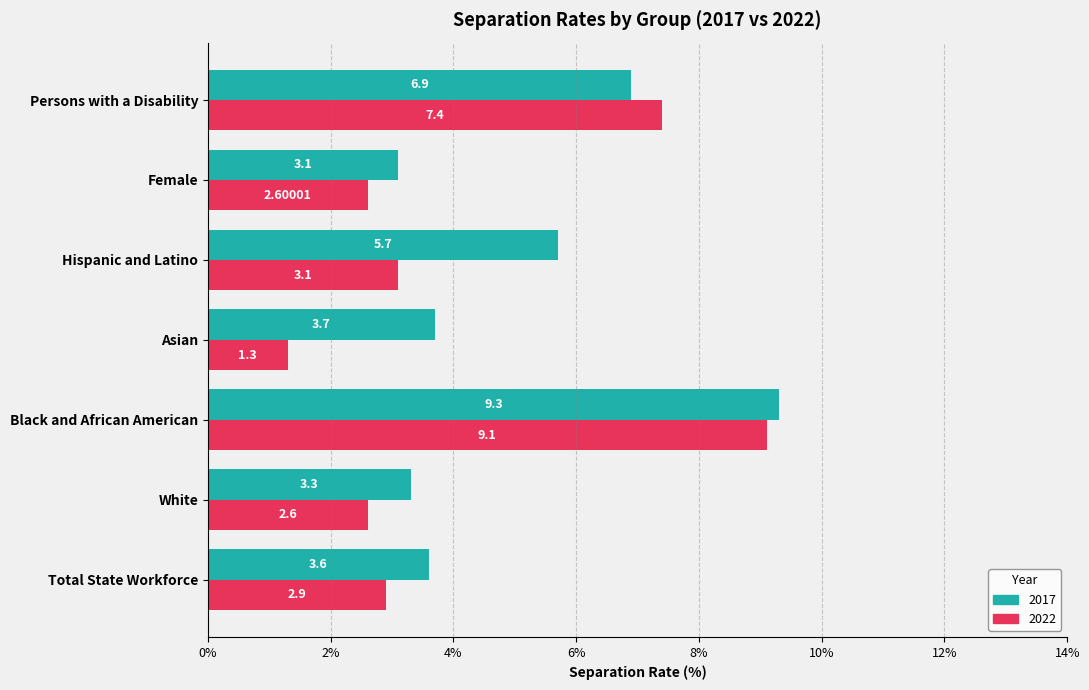

What is the difference between the maximum and minimum values in the 2017 series?

6.2